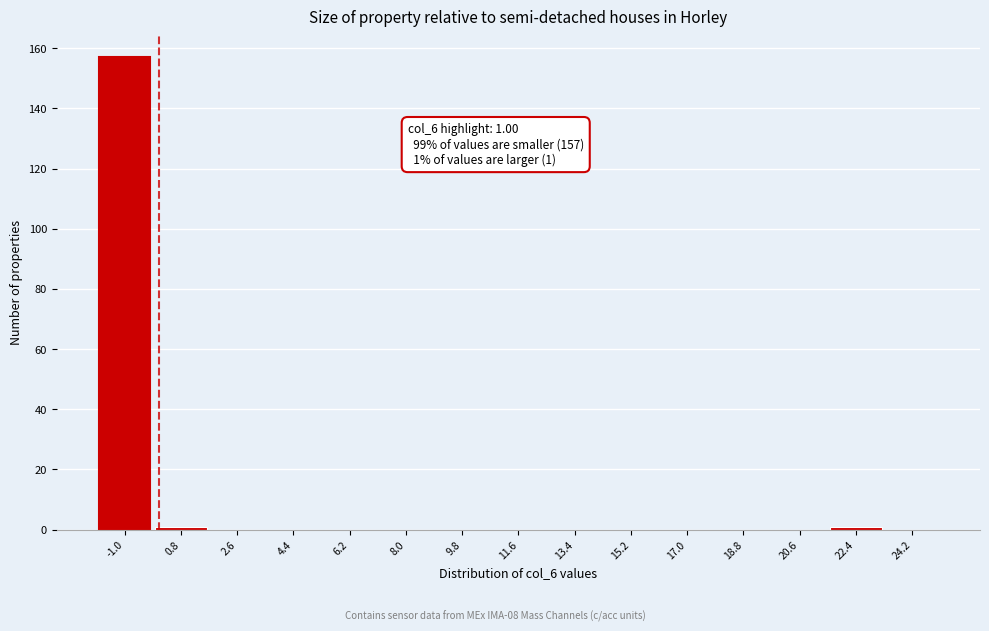

Reading right to left, what are all the values shown in this chart?

24.2=0	22.4=1	20.6=0	18.8=0	17.0=0	15.2=0	13.4=0	11.6=0	9.8=0	8.0=0	6.2=0	4.4=0	2.6=0	0.8=1	-1.0=157